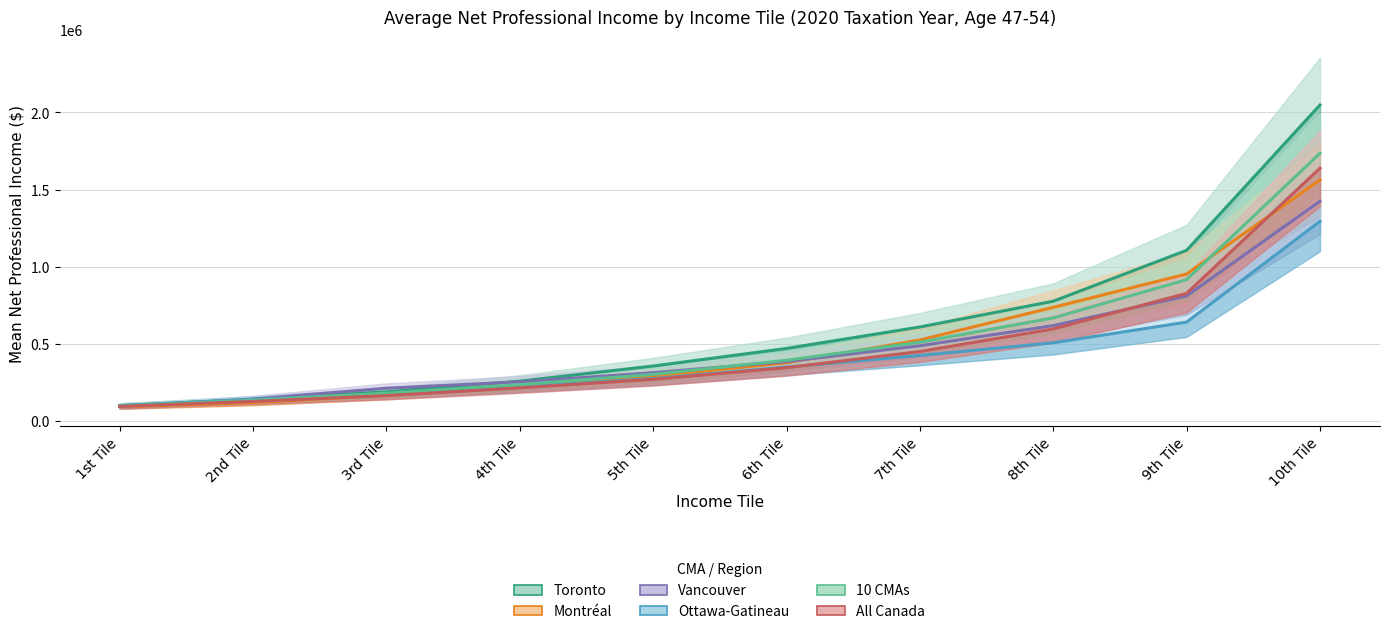

At how many categories does at least one series exceed 1087610?

2